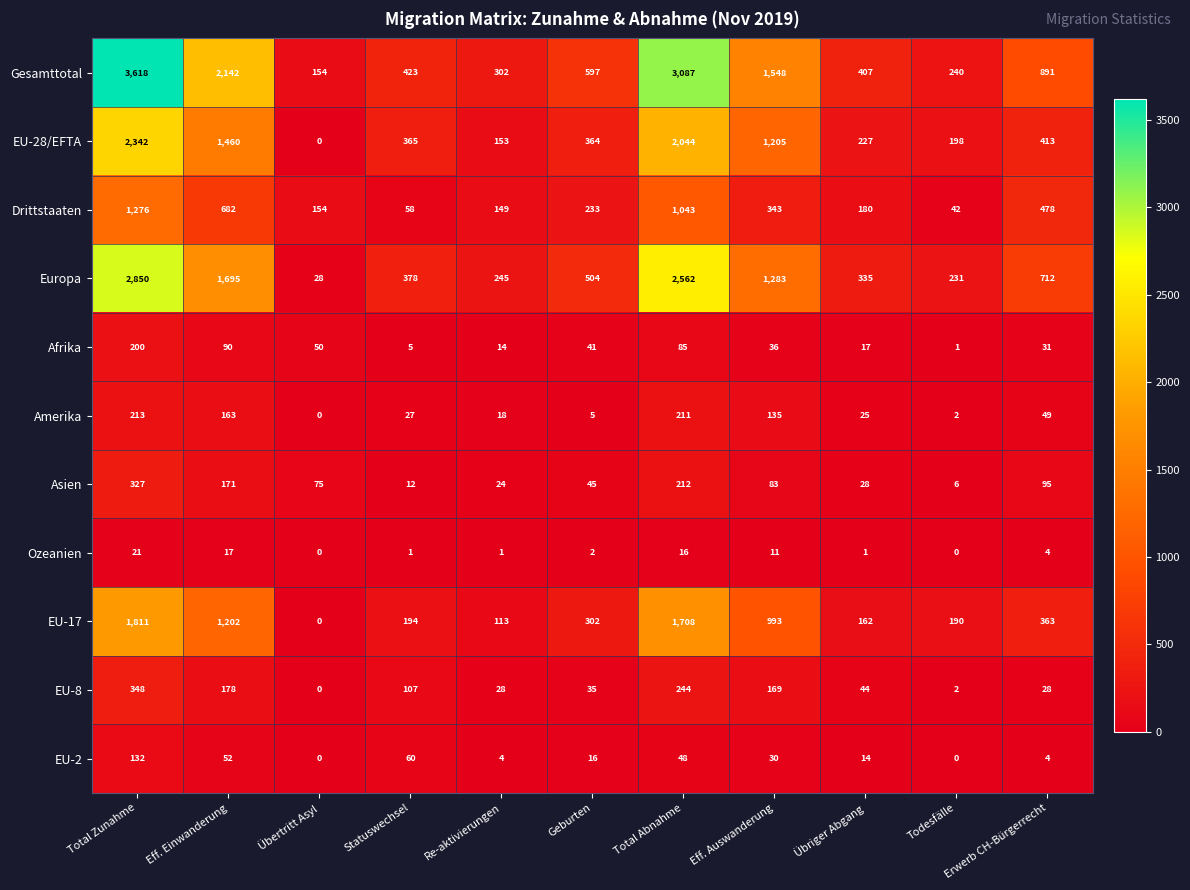

Which series changed the most between Übriger Abgang and Todesfälle?

Gesamttotal